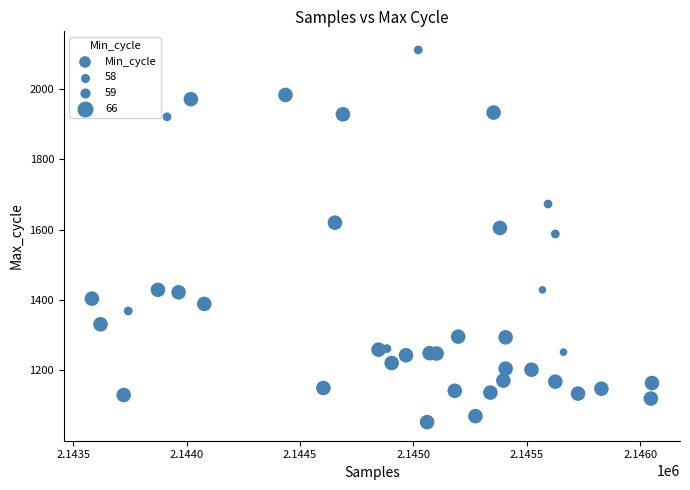

What is the range of Y values (max minus min)?

1058